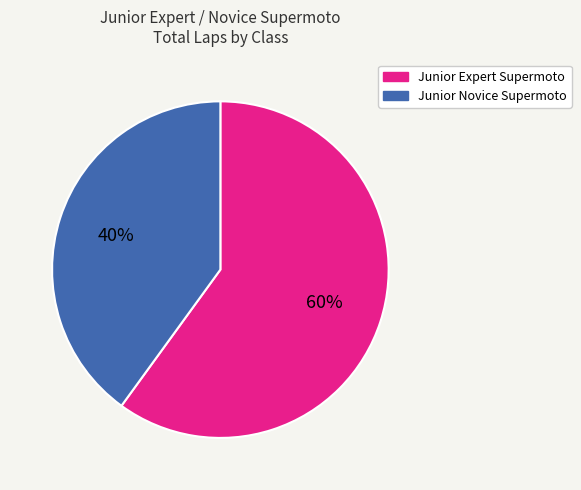

What is the ratio of the value at Junior Expert Supermoto to the value at Junior Novice Supermoto?

1.5